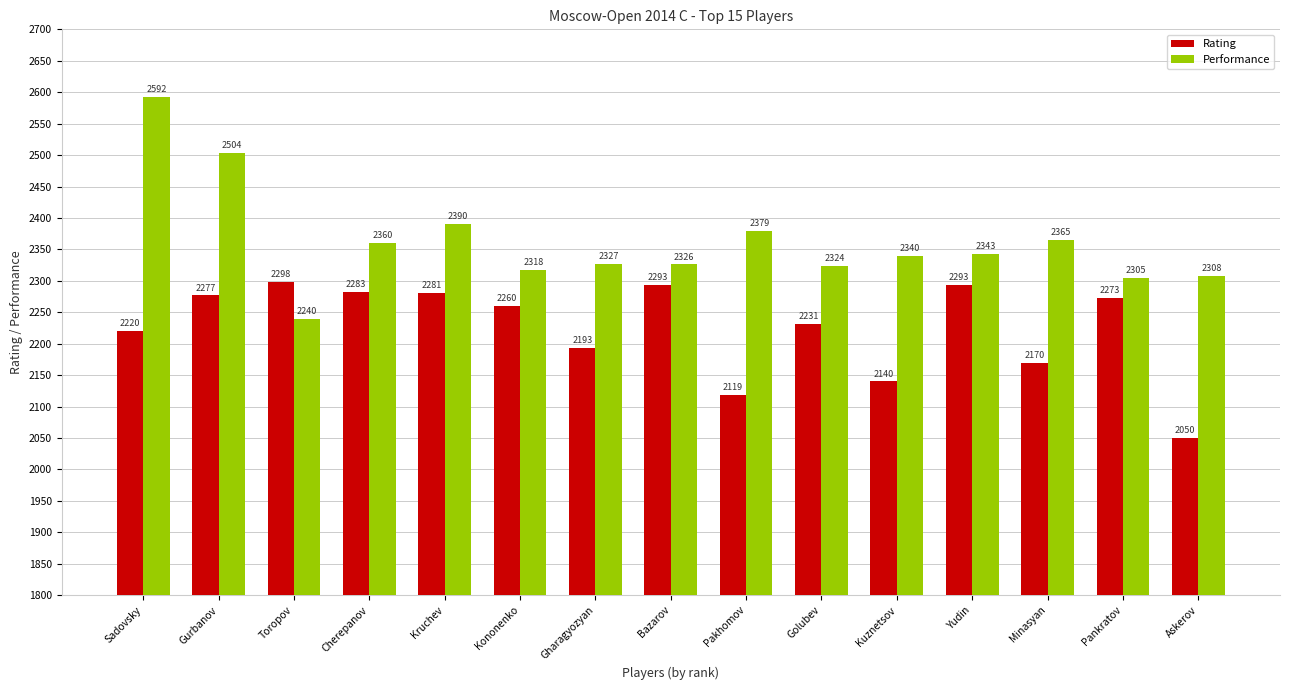

What is the greatest value displayed?

2592